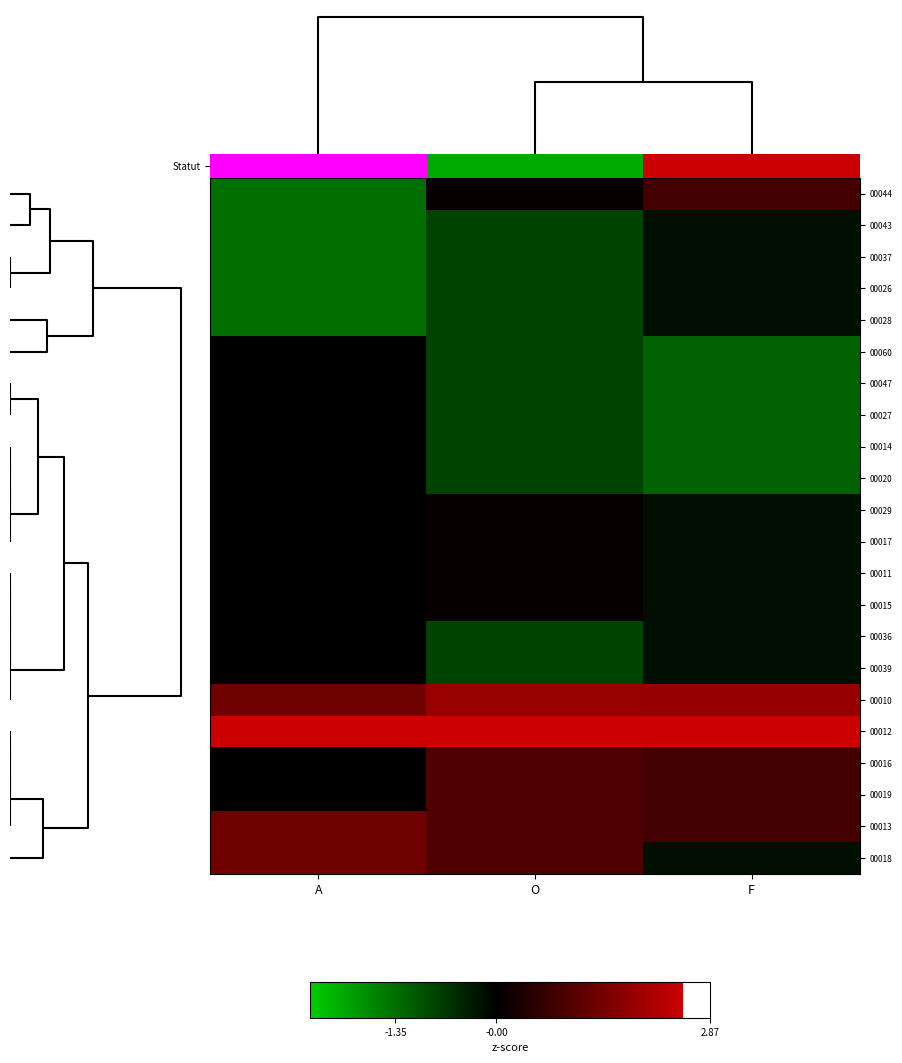

Is the value of 00013 at A greater than the value of 00026 at O?

Yes